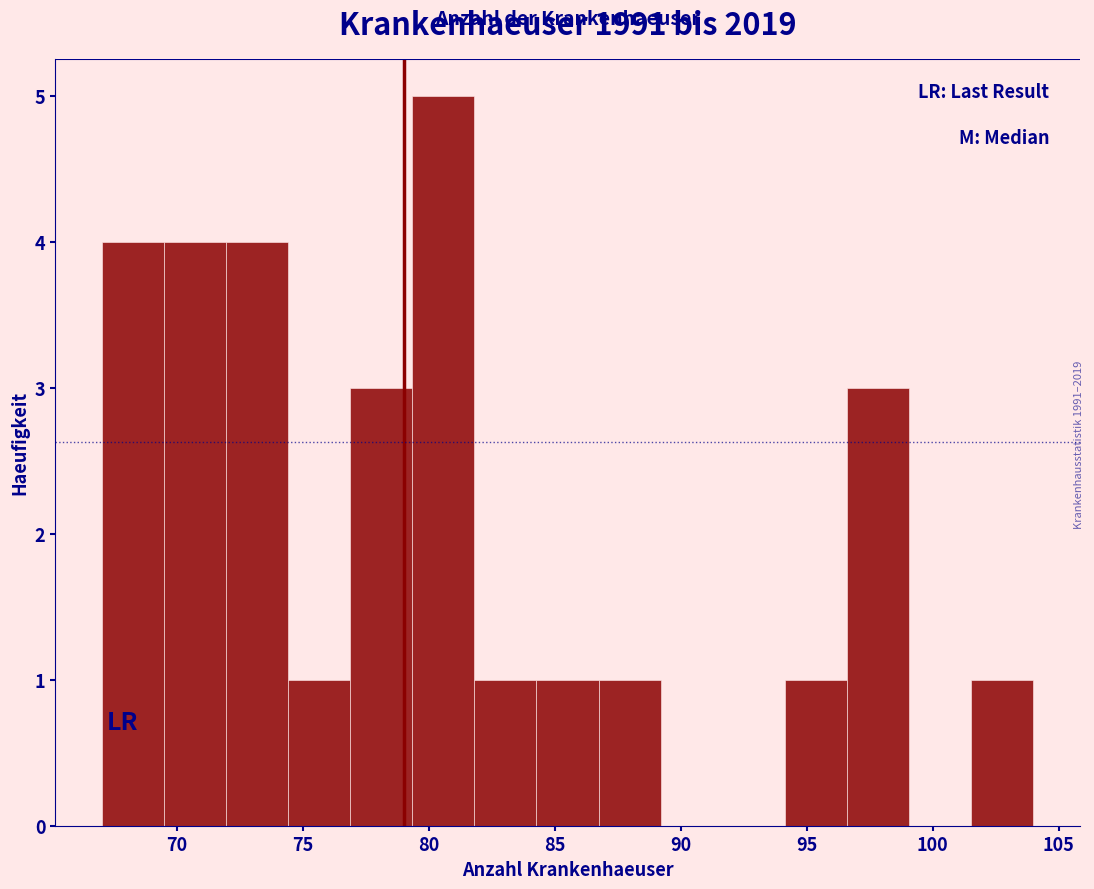

What is the height of the bar covering 82.0 to 84.5 on the x-axis? Neither the bar edges nor the heights are printed on the chart, so give them approximately, as read against the axes.

1